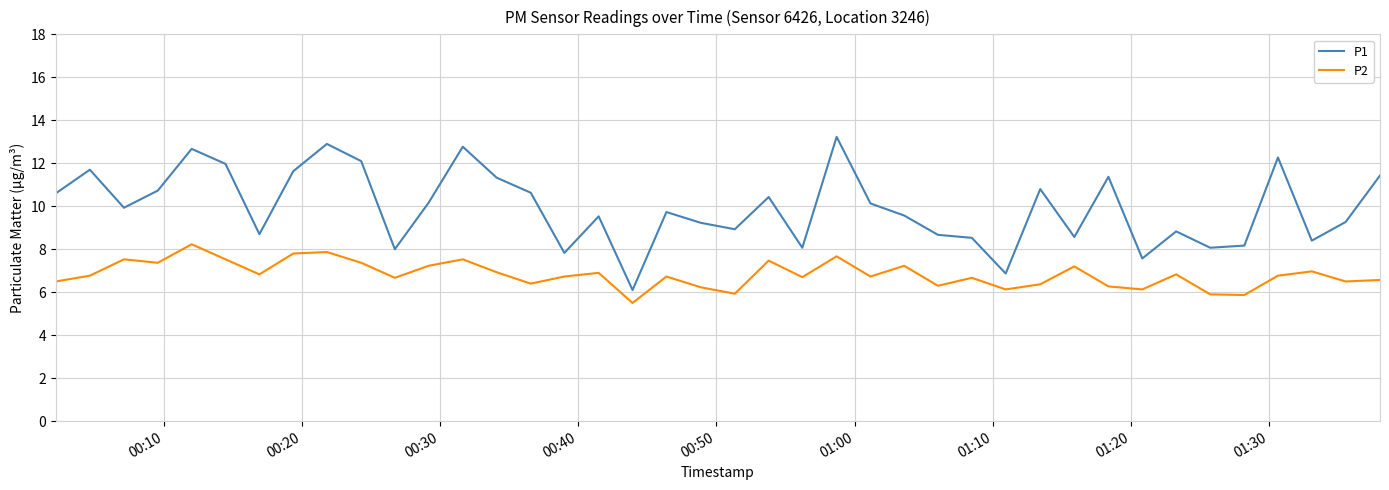

True or false: P1 and P2 intersect in this chart.

False